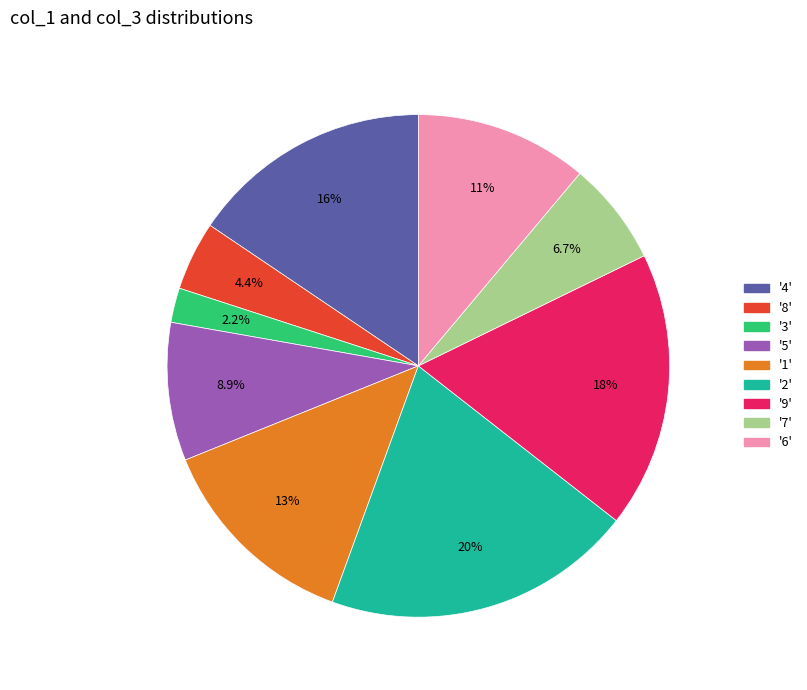

Is there a majority slice in this chart?

No